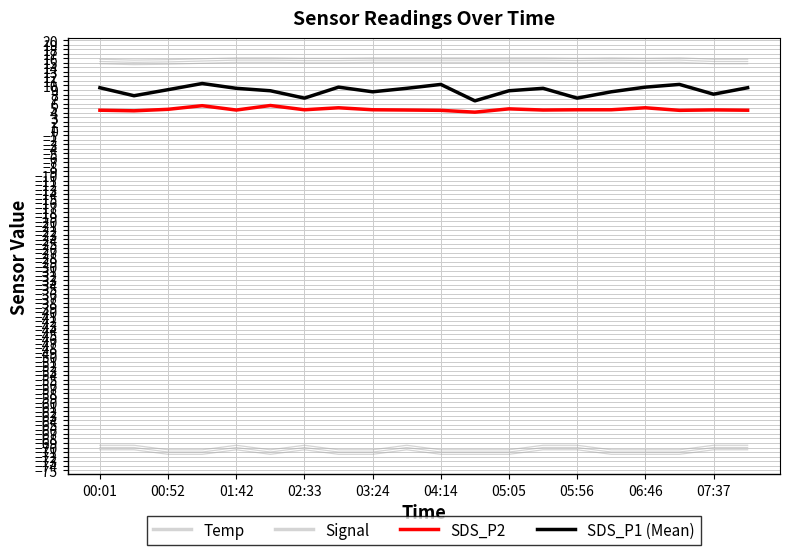

Which series has the widest spread of values?

SDS_P1 (Mean)